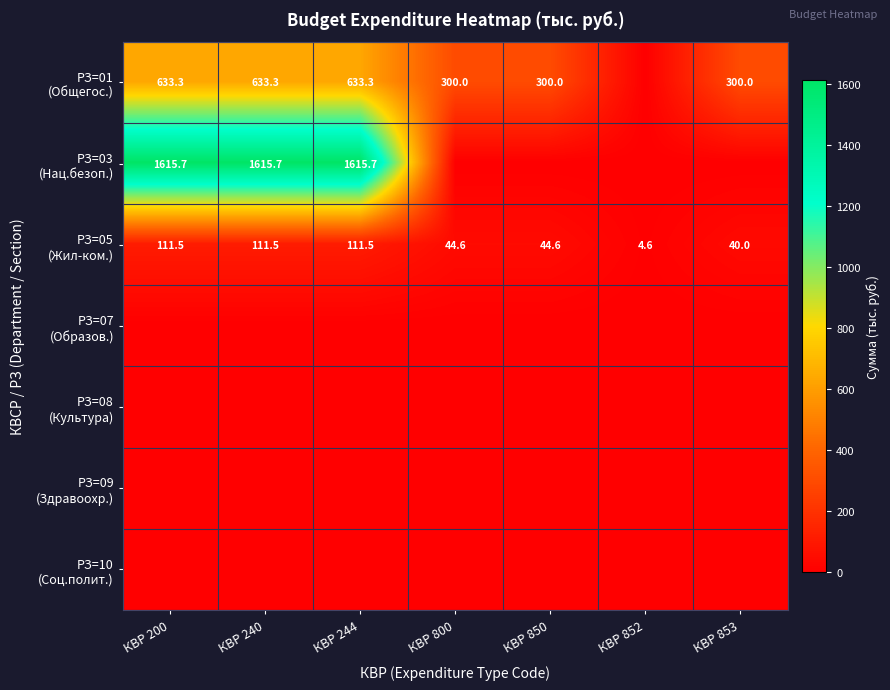

List the labels in order of РЗ=08 (Культура) value, smallest first.

КВР 200, КВР 240, КВР 244, КВР 800, КВР 850, КВР 852, КВР 853